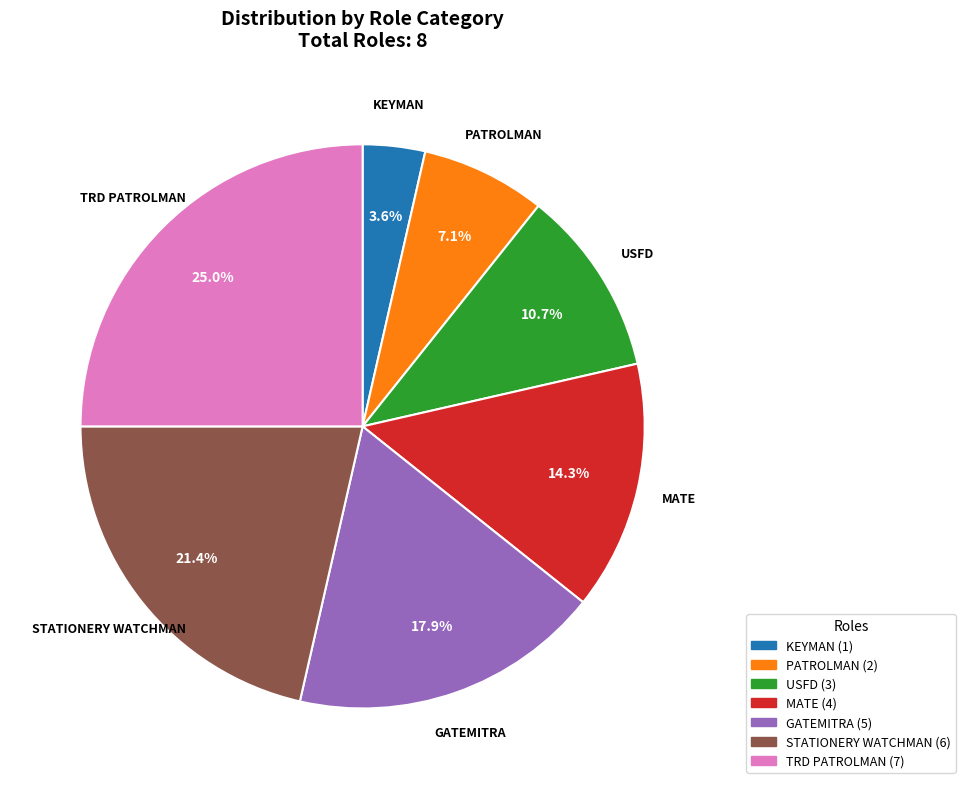

Does any single category account for the majority?

No